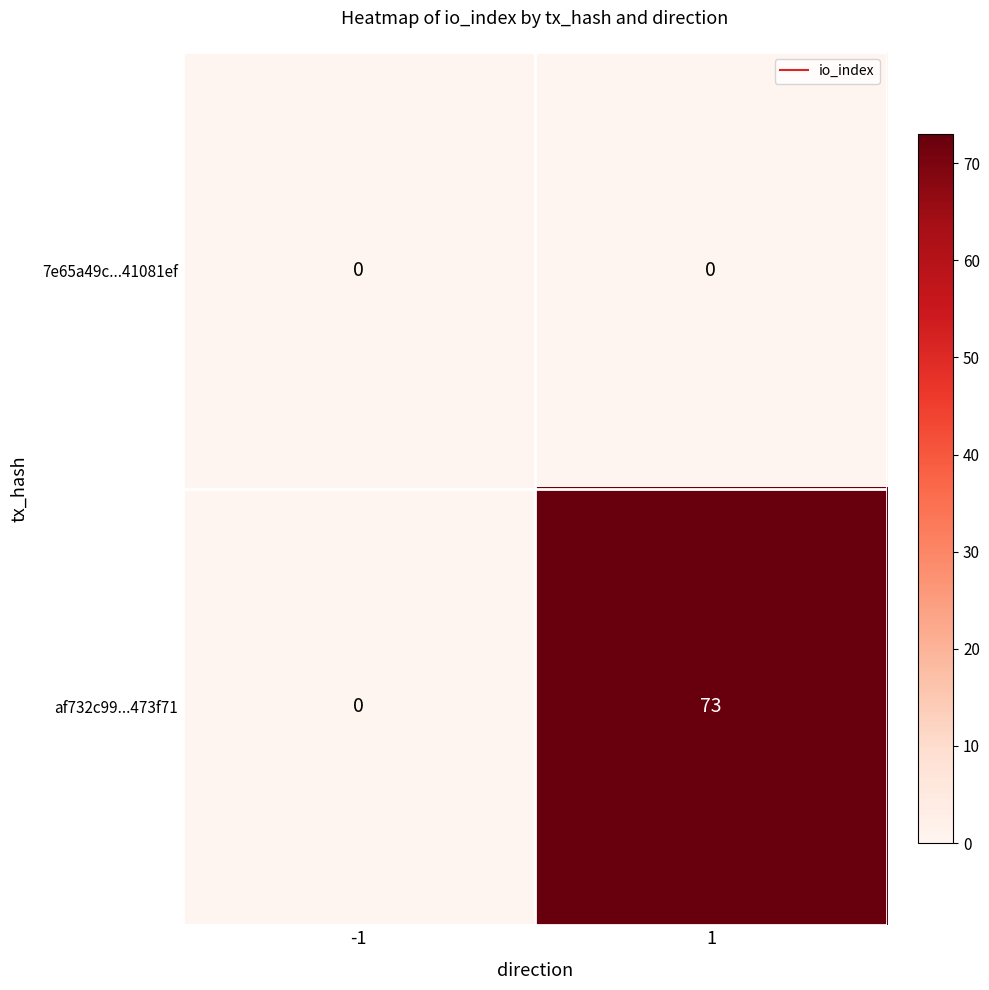

Which series changed the most between -1 and 1?

af732c99...473f71